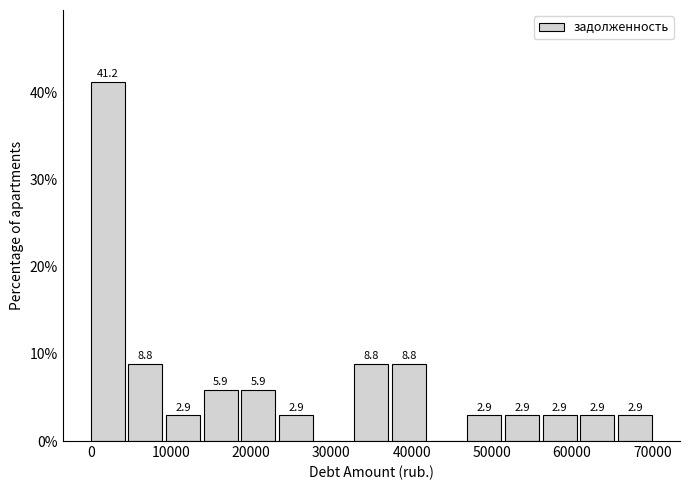

Over which range of the x-axis is the bar tallest?

0 to 5000